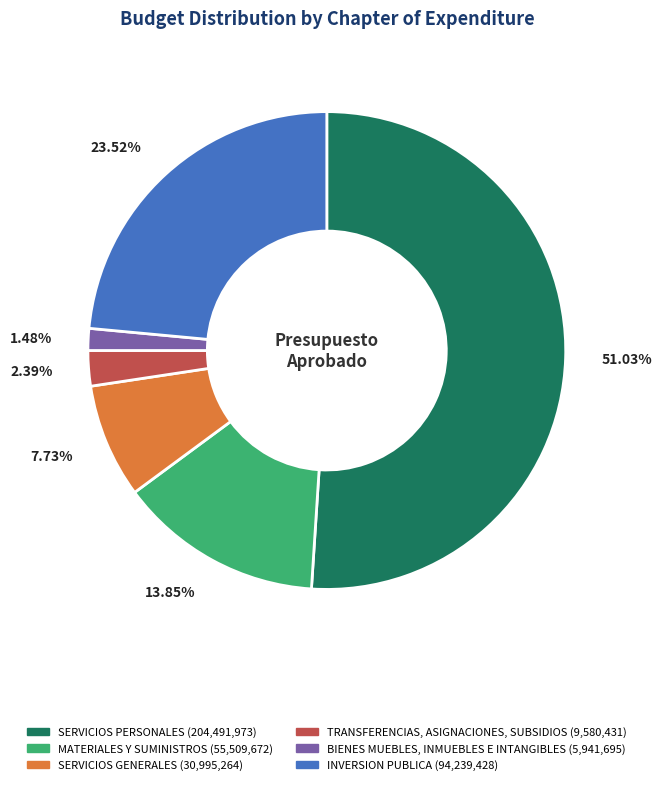

To the nearest percent, what is the difference between the TRANSFERENCIAS, ASIGNACIONES, SUBSIDIOS and MATERIALES Y SUMINISTROS slice percentages?

11%